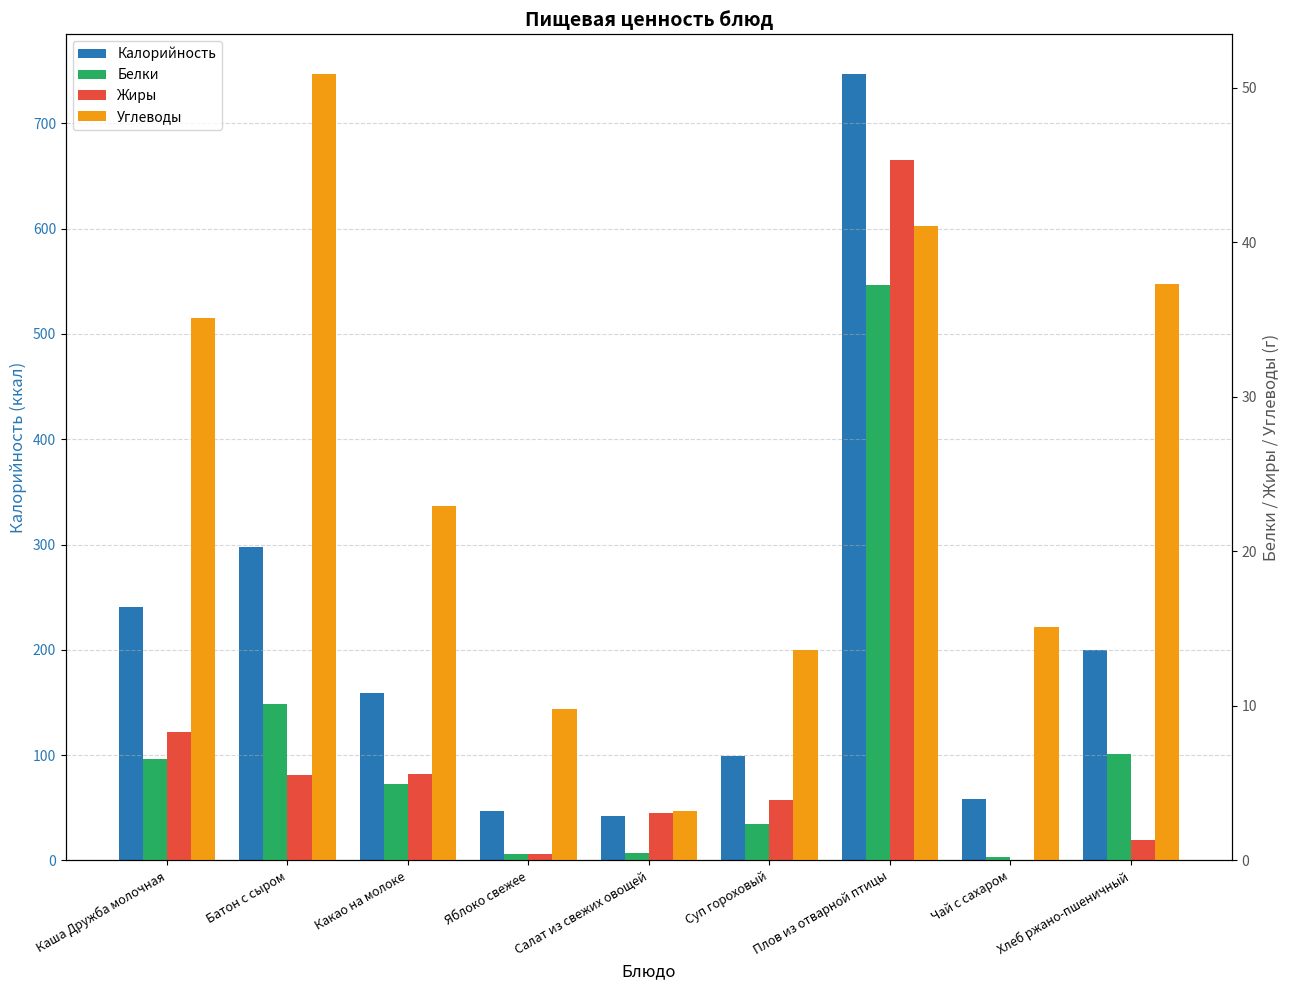

Rank the categories by Жиры value from lowest to highest.

Чай с сахаром, Яблоко свежее, Хлеб ржано-пшеничный, Салат из свежих овощей, Суп гороховый, Батон с сыром, Какао на молоке, Каша Дружба молочная, Плов из отварной птицы